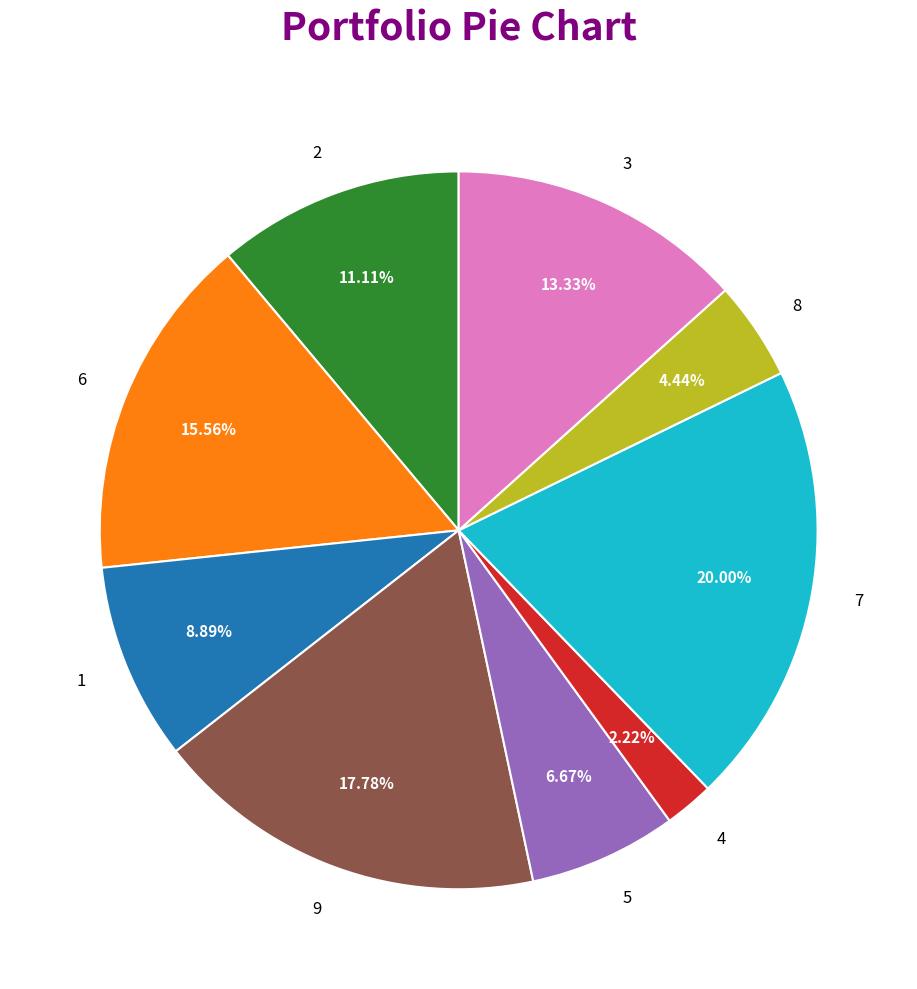

What portion of the pie excludes 4?

97.8%